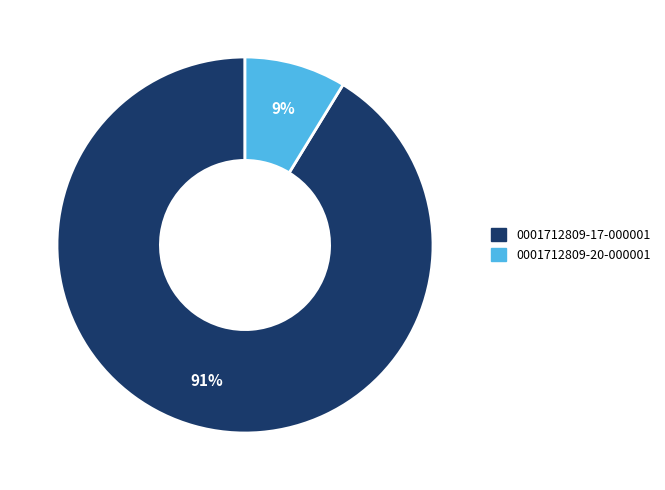

Is it true that 0001712809-20-000001 is 1% of the pie?

False